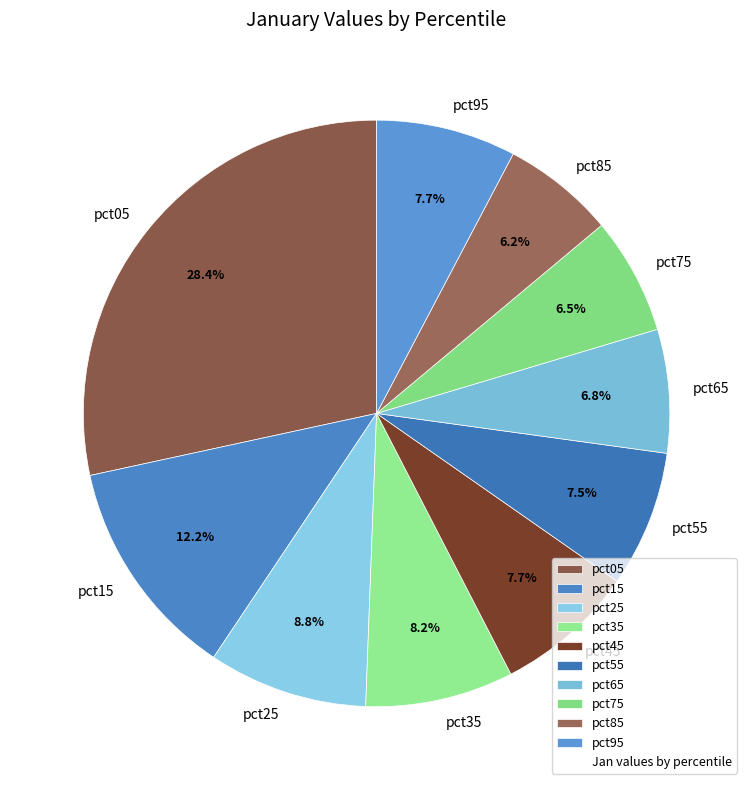

To the nearest percent, what percentage of the pie is pct95?

8%